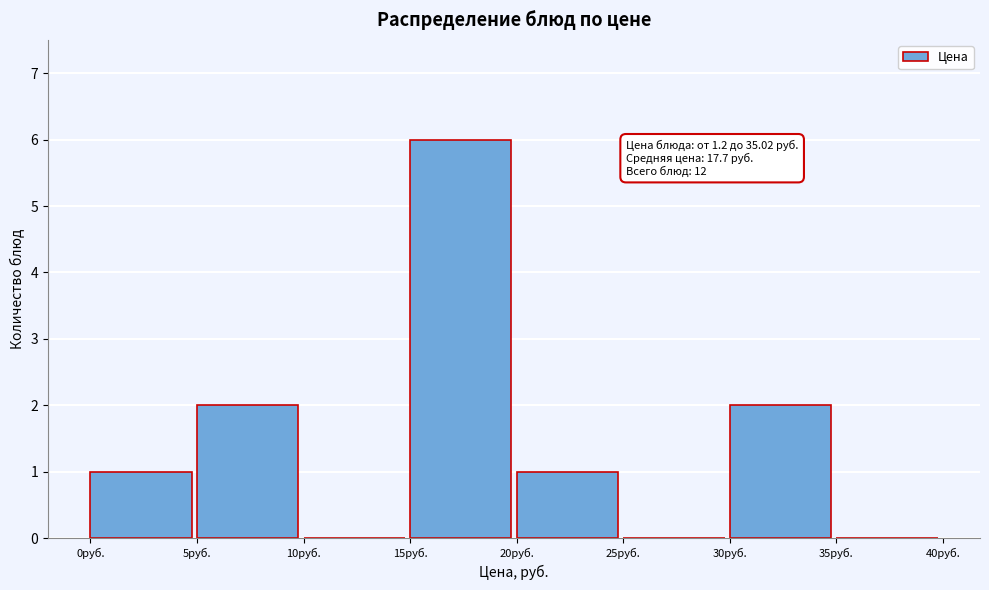

Over which range of the x-axis is the bar tallest?

15 to 20